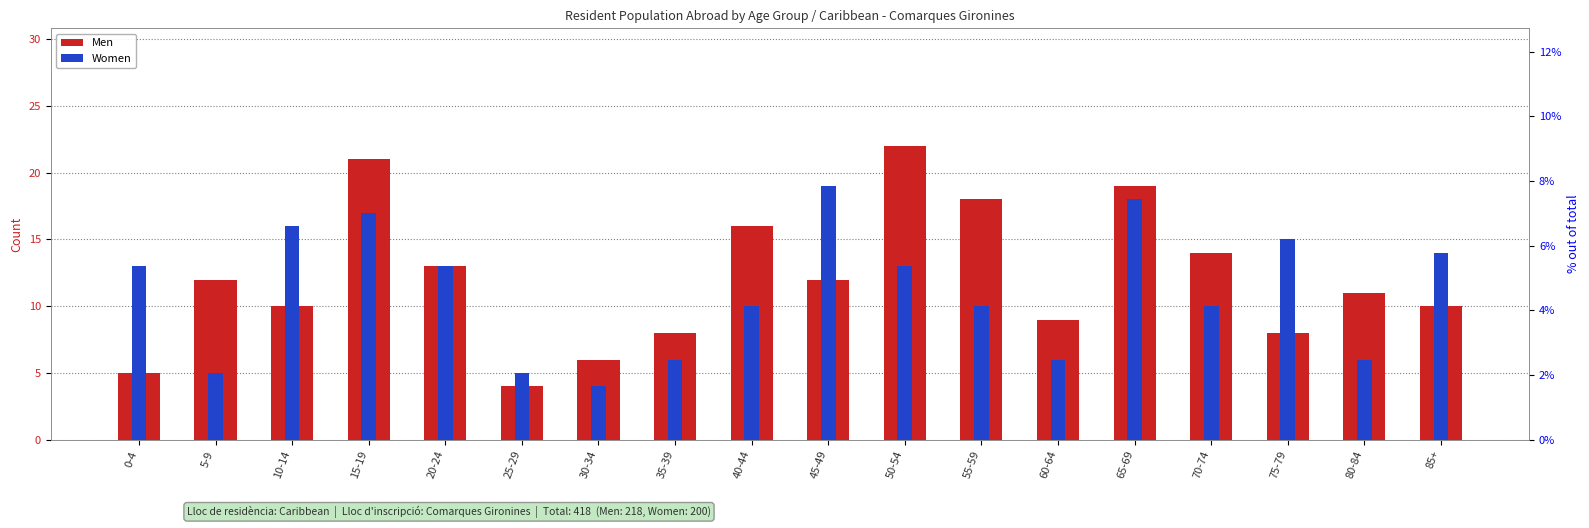

Reading left to right, transcribe all the data shown in this chart.

Men: 0-4=5	5-9=12	10-14=10	15-19=21	20-24=13	25-29=4	30-34=6	35-39=8	40-44=16	45-49=12	50-54=22	55-59=18	60-64=9	65-69=19	70-74=14	75-79=8	80-84=11	85+=10
Women: 0-4=13	5-9=5	10-14=16	15-19=17	20-24=13	25-29=5	30-34=4	35-39=6	40-44=10	45-49=19	50-54=13	55-59=10	60-64=6	65-69=18	70-74=10	75-79=15	80-84=6	85+=14